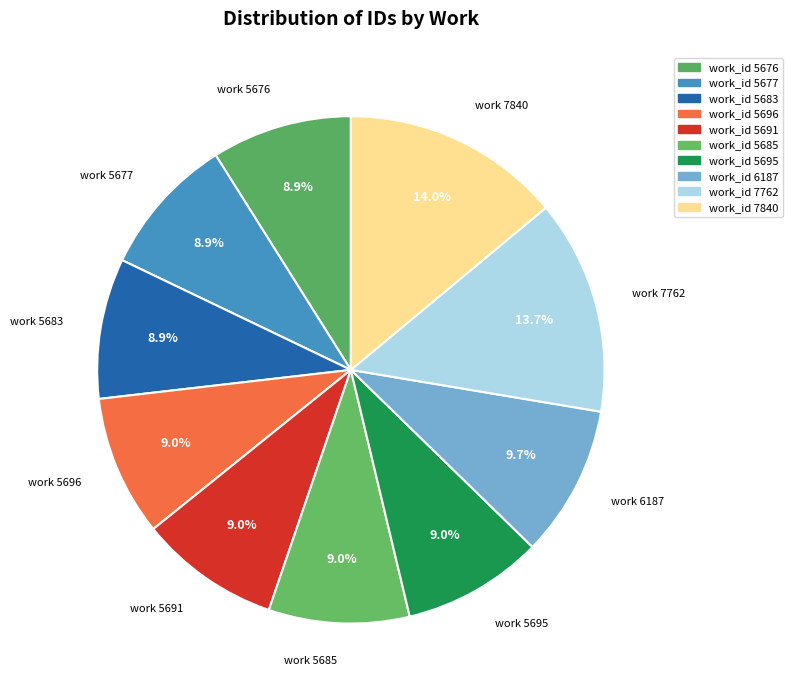

How many slices are in this pie chart?

10